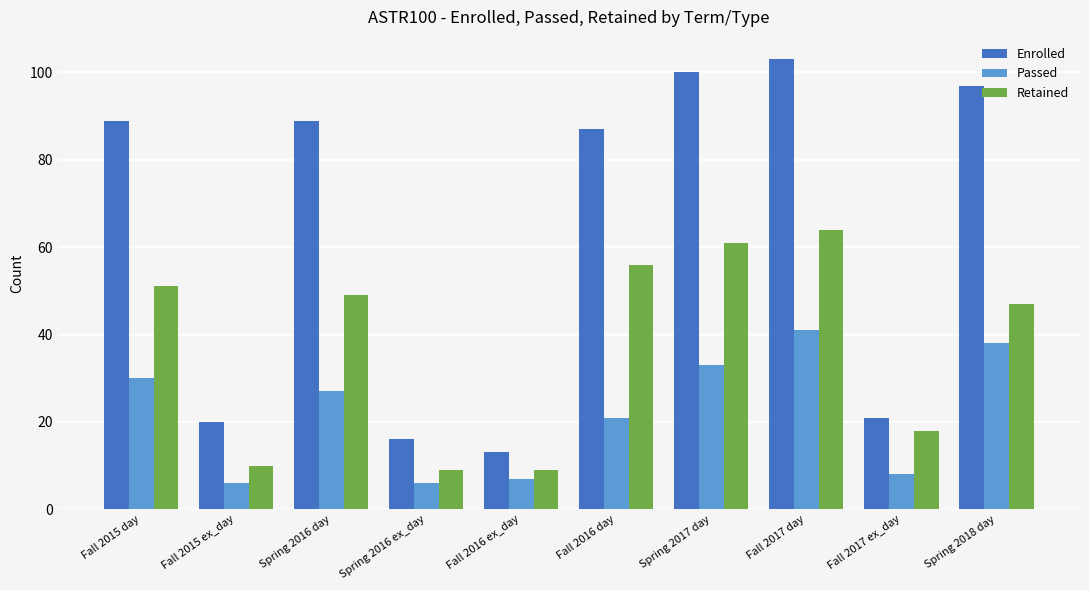

At Fall 2015 ex_day, list the series in order from largest to smallest.

Enrolled, Retained, Passed